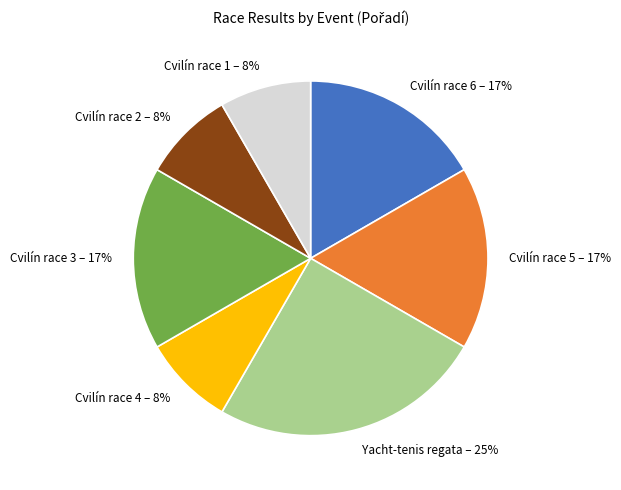

The Yacht-tenis regata slice represents 14% of the pie. True or false?

False